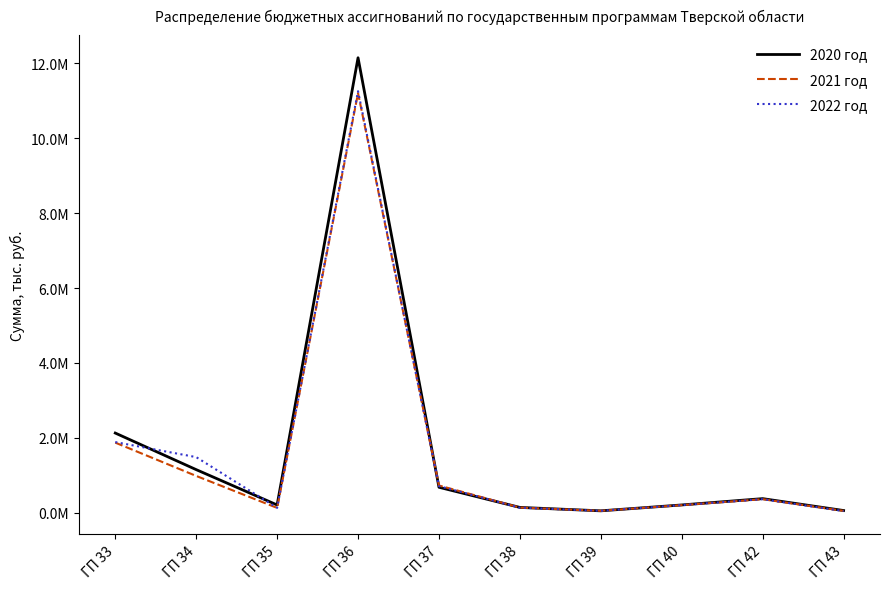

What is the value of the 2020 год point at the 3rd from the left?

209499.7